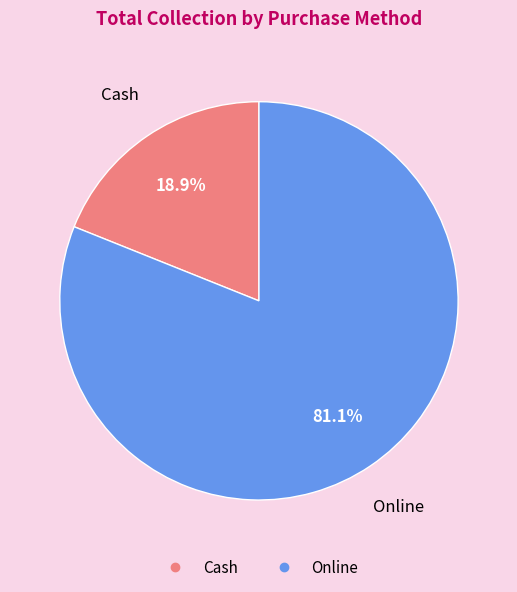

Does Cash account for over 50% of the chart?

No